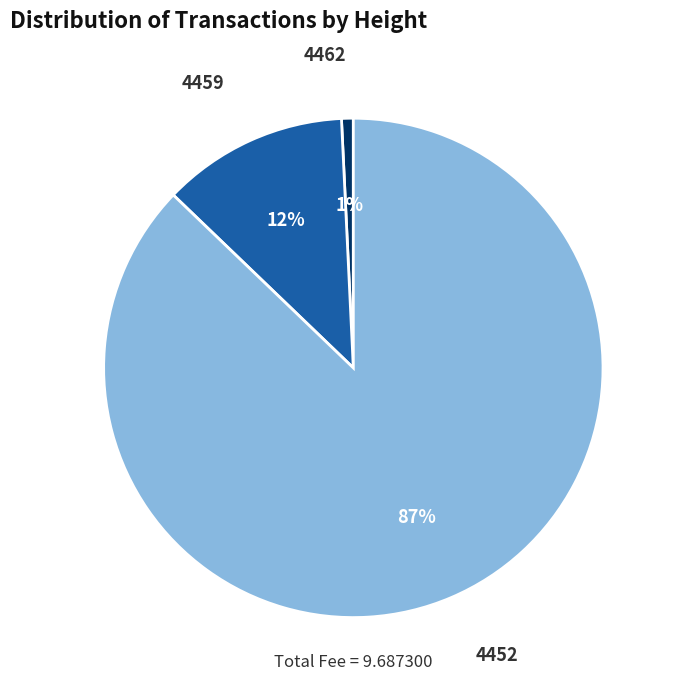

Count the number of slices in the pie.

3